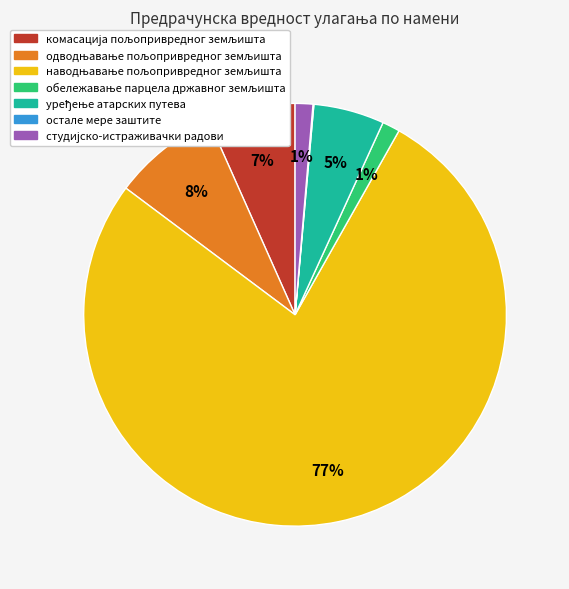

Does any single category account for the majority?

Yes